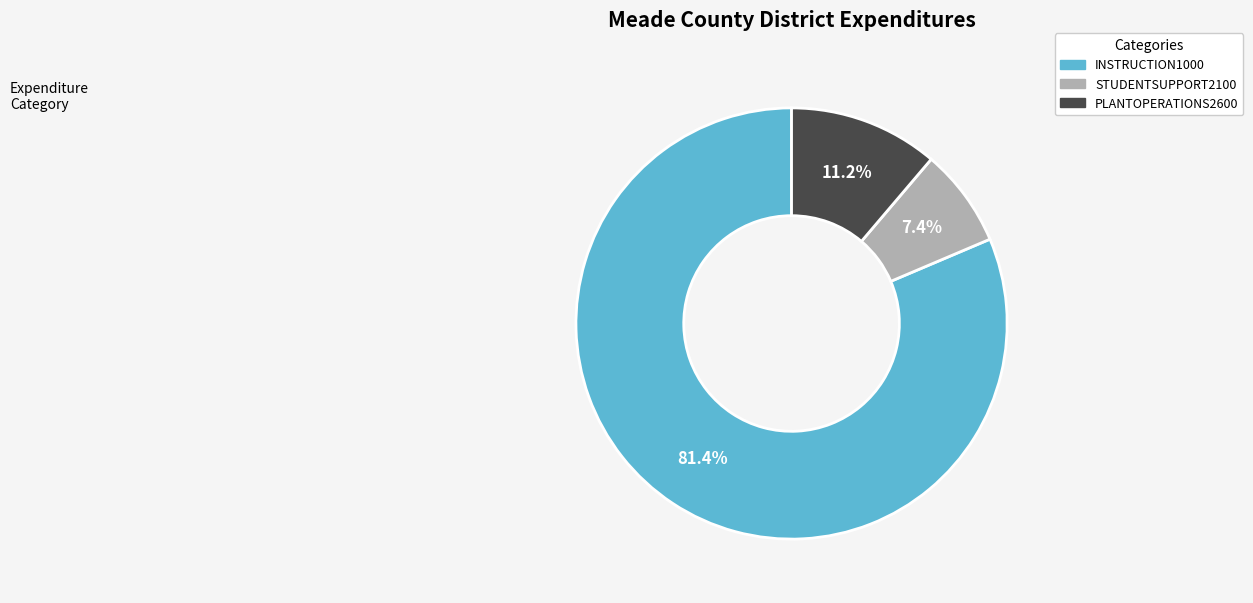

Does any single category account for the majority?

Yes